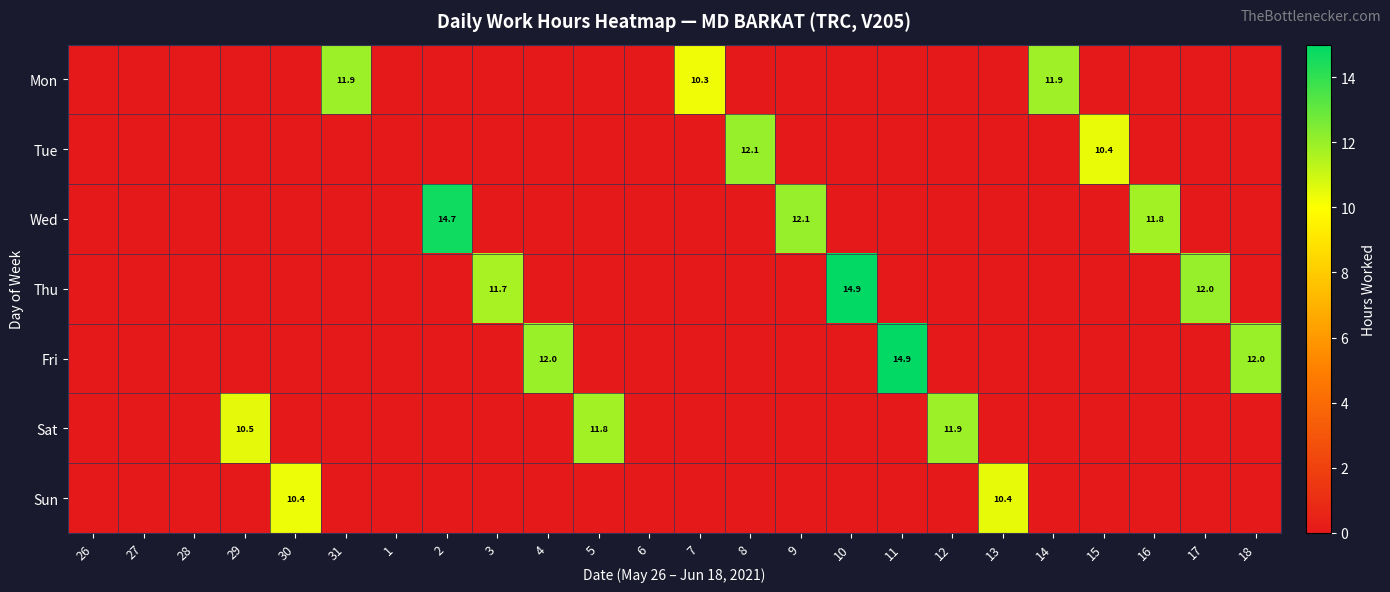

The value of Wed at 16 is 11.8. True or false?

True